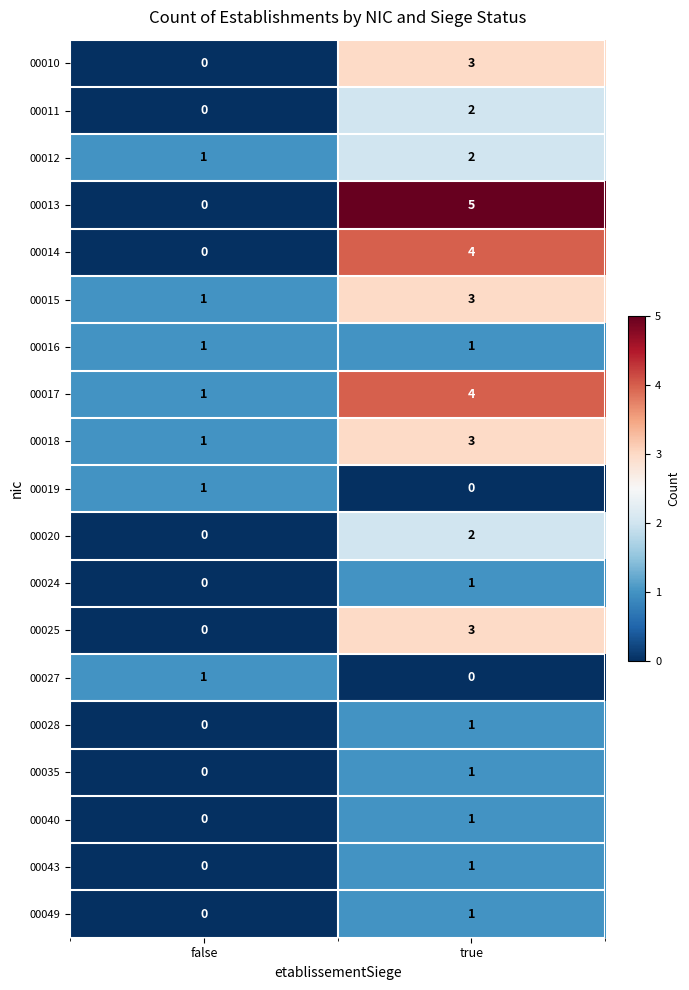

Read the 00018 value at true.

3